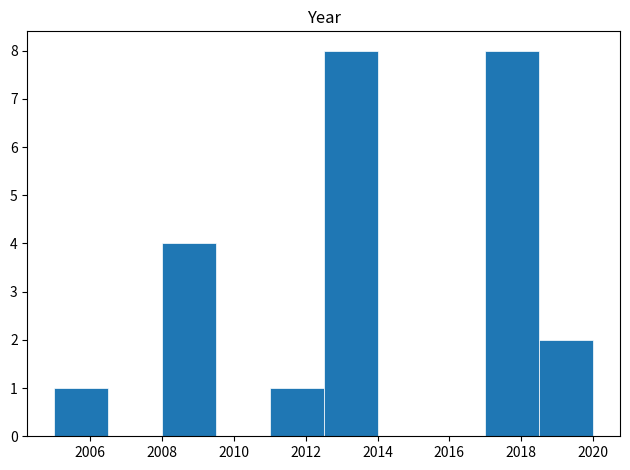

Reading left to right, transcribe this chart: for each bar, give the range it covers on the x-axis and its height. Neither the bar edges nor the heights are printed on the chart, so give them approximately, as read against the axes.

2005.0 to 2006.5: 1
2006.5 to 2008.0: 0
2008.0 to 2009.5: 4
2009.5 to 2011.0: 0
2011.0 to 2012.5: 1
2012.5 to 2014.0: 8
2014.0 to 2015.5: 0
2015.5 to 2017.0: 0
2017.0 to 2018.5: 8
2018.5 to 2020.0: 2